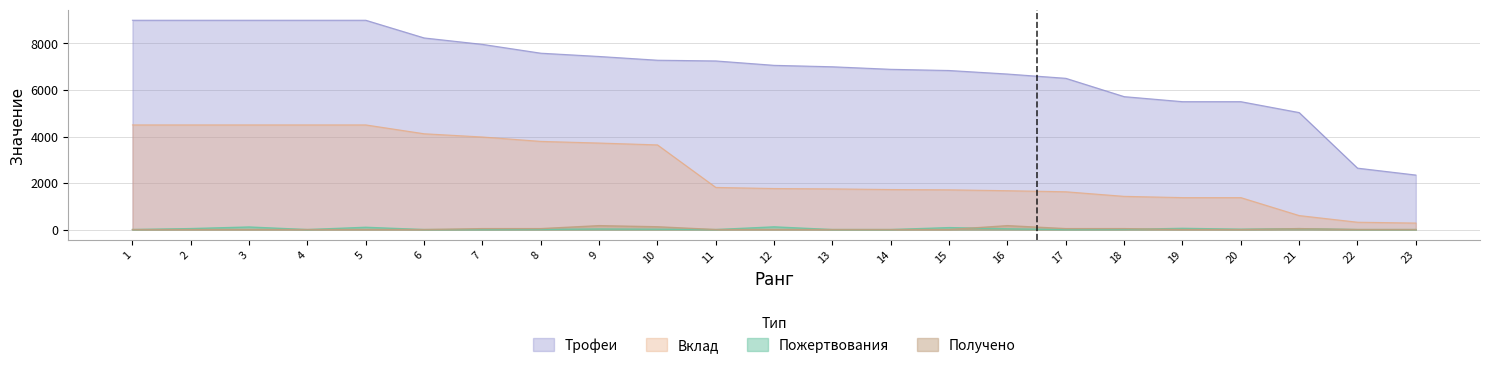

How many data points in Пожертвования are above 8?

11